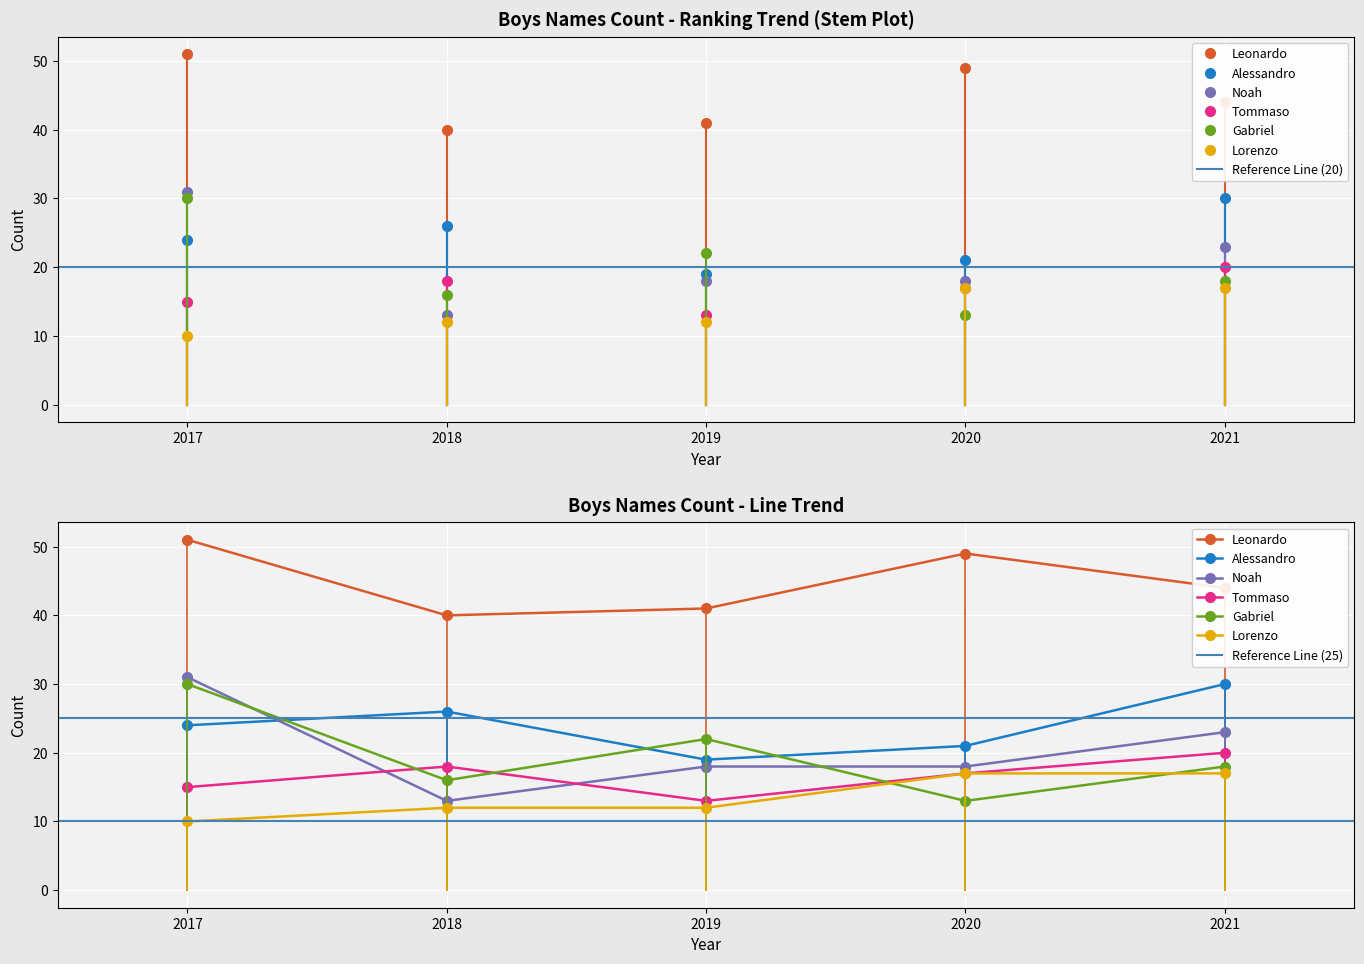

True or false: Tommaso and Lorenzo cross at least once.

False